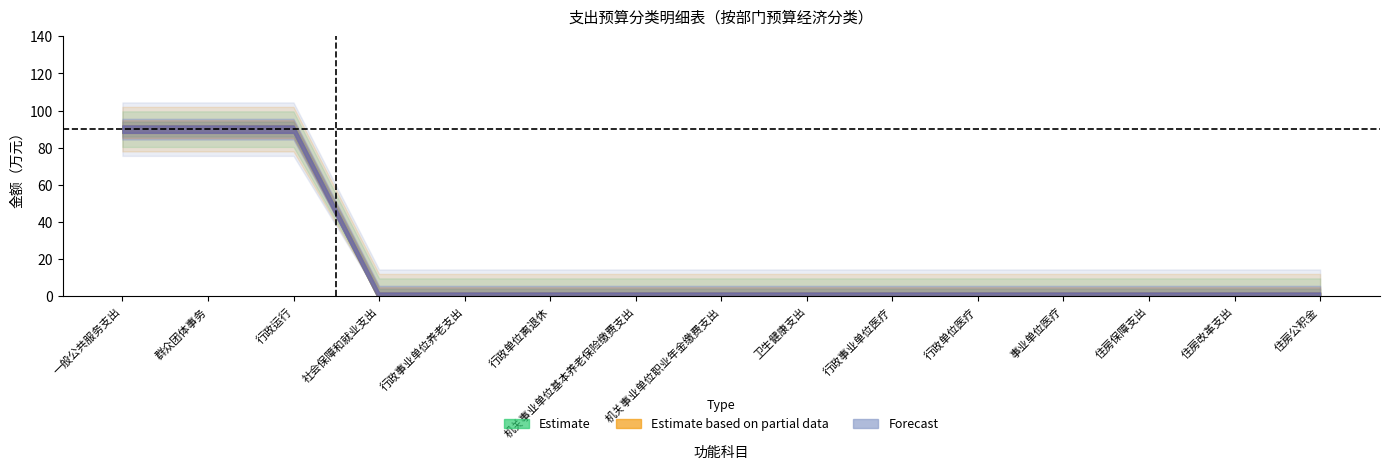

True or false: Estimate based on partial data and Estimate cross at least once.

False